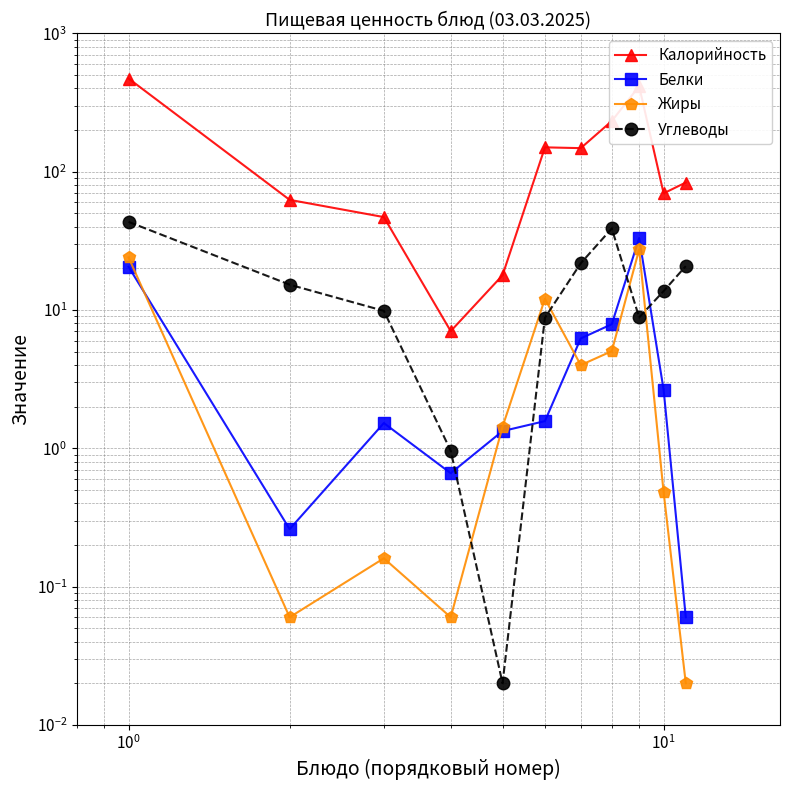

How many data points in Белки are less than 1?

3